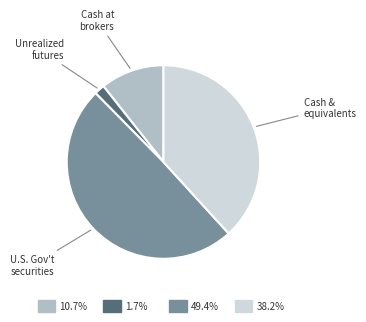

Is there a majority slice in this chart?

No